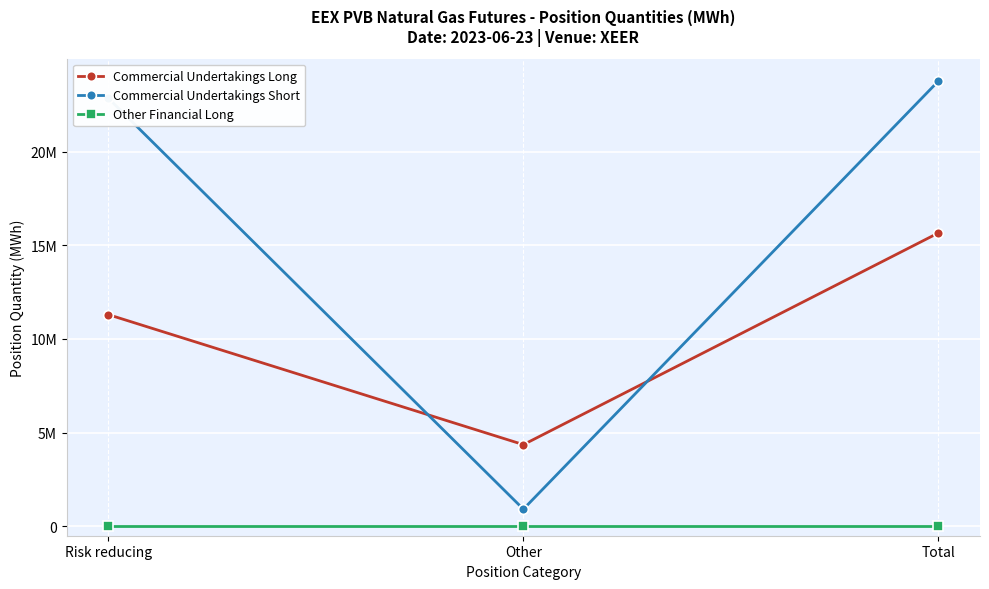

At which category is the sum across all series the highest?

Total